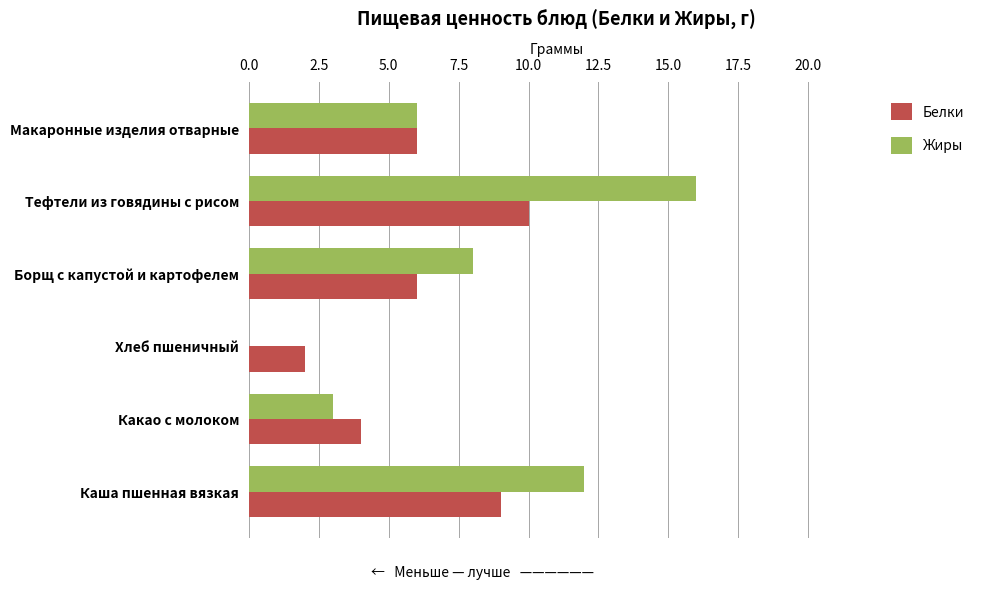

What is the approximate value of Белки at Каша пшенная вязкая?

9